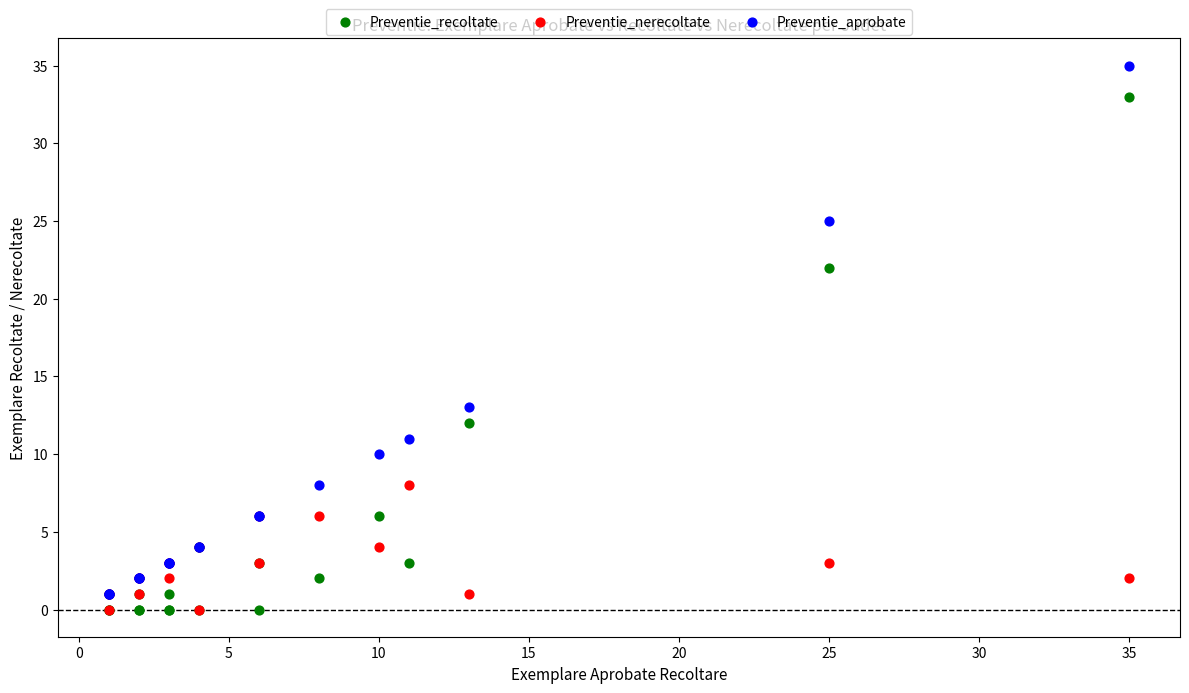

Across all series, what Y value is closest to 17?

13